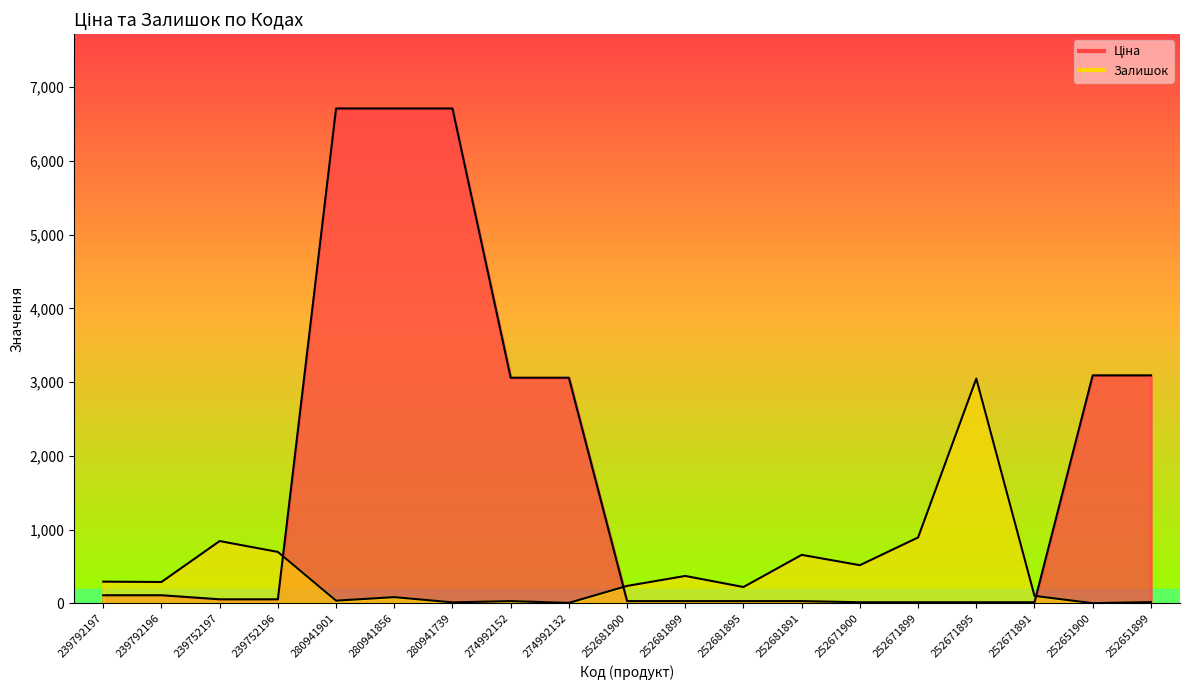

How many data points does each series have?

19